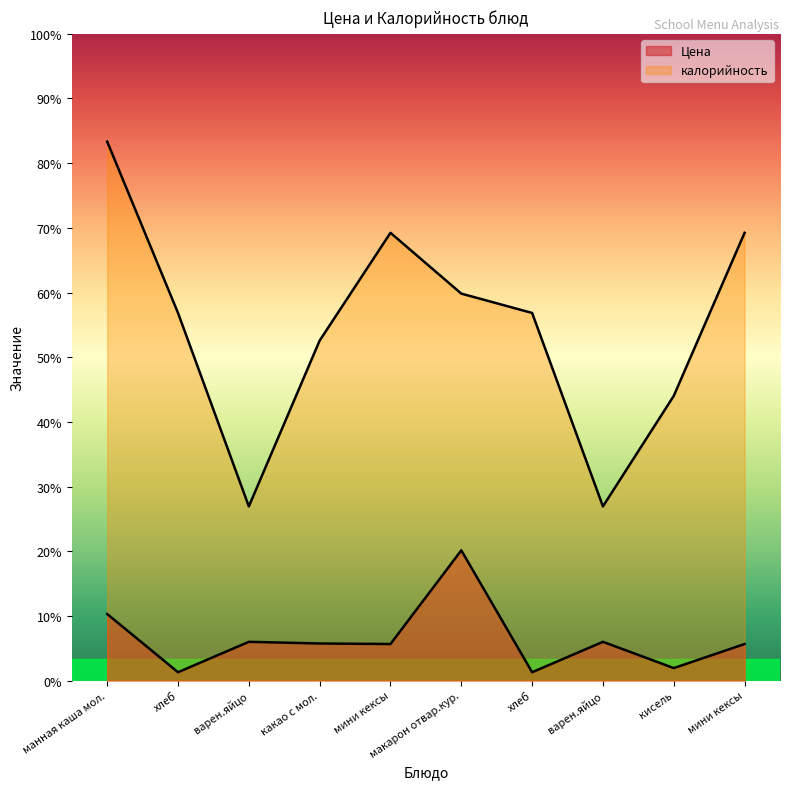

How many series are shown in this chart?

2